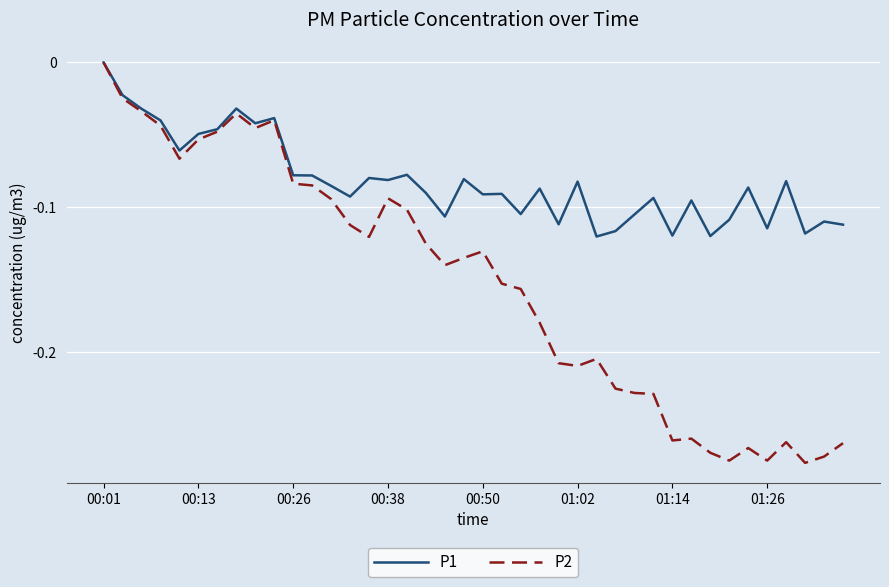

Which series has the largest range (max minus min)?

P2